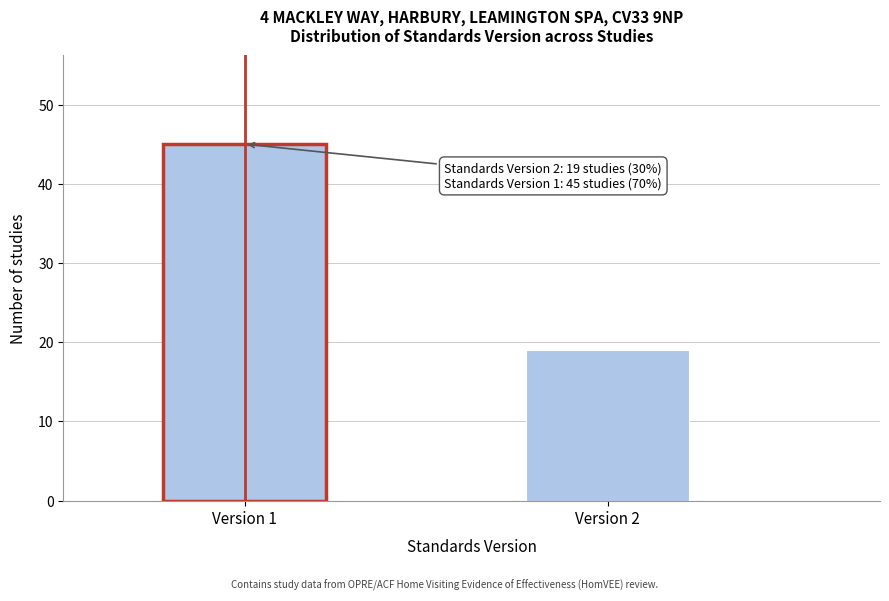

Reading left to right, what are all the values shown in this chart?

45	19